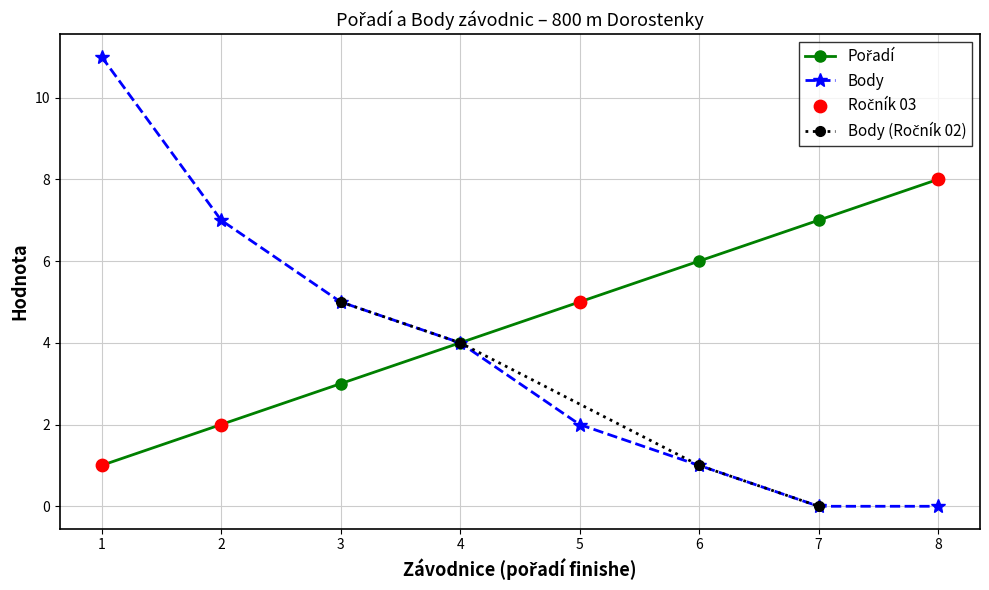

Is it true that Body equals 1 at 3?

False